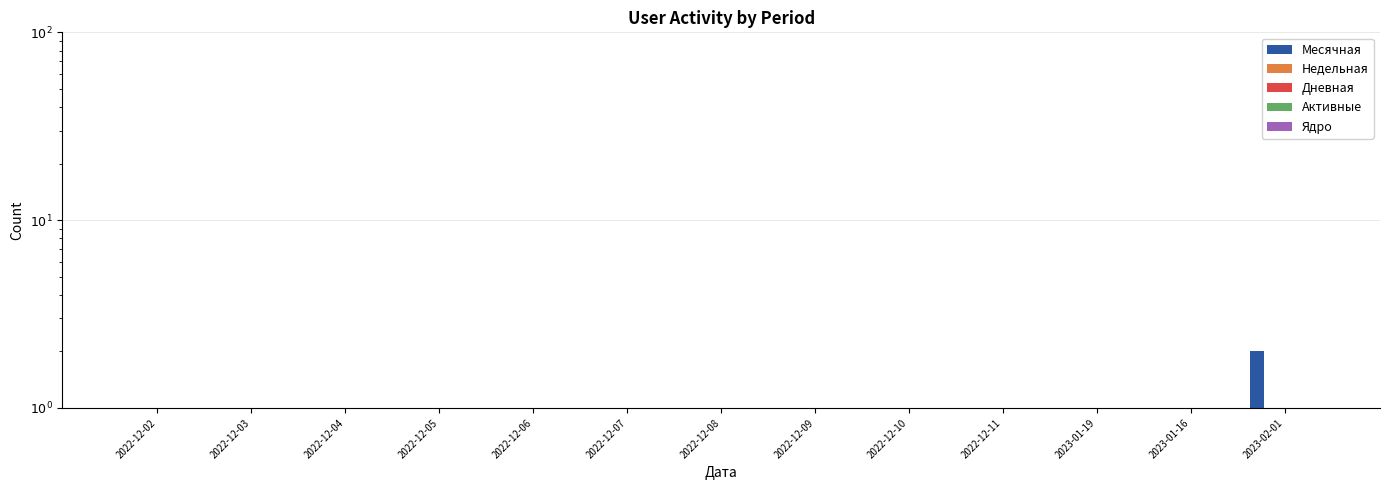

What position from the left is 2022-12-06?

5